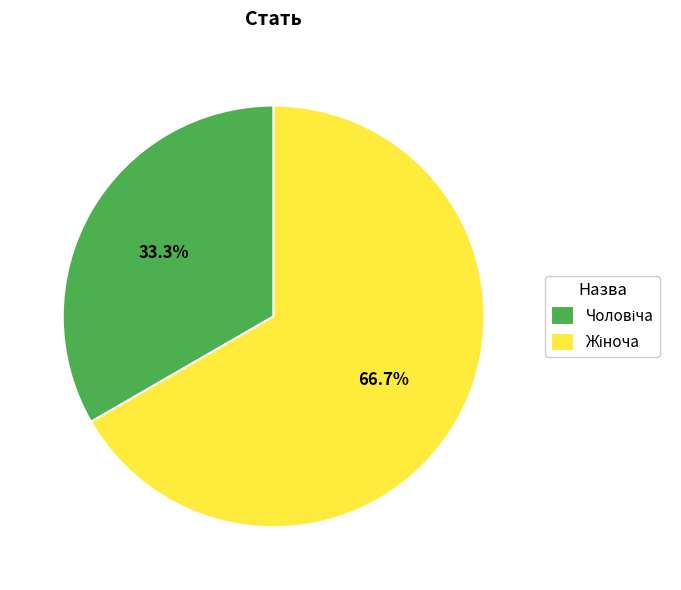

To the nearest percent, what is the average slice percentage?

50%